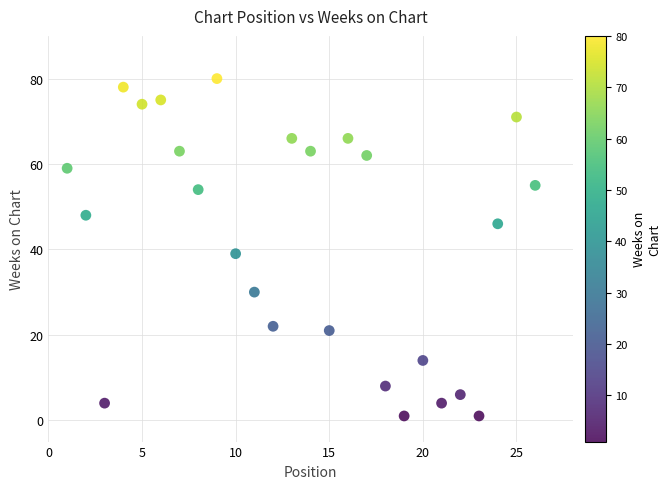

What is the range of Y values (max minus min)?

79